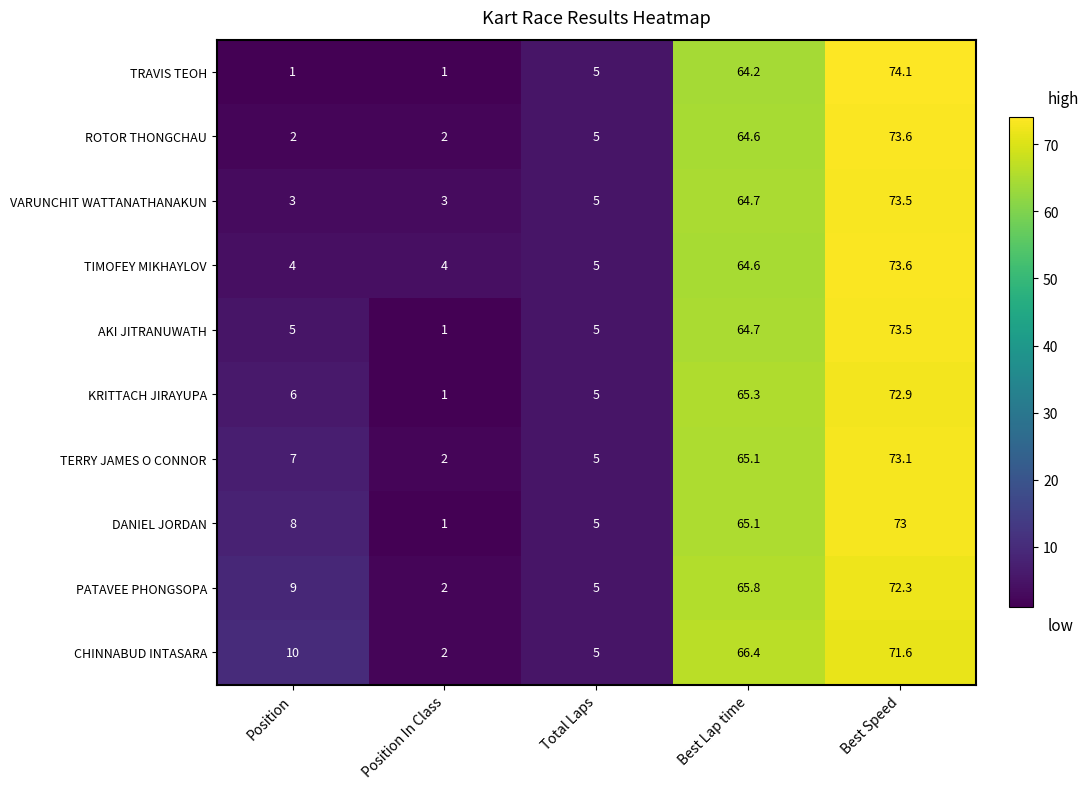

What is the minimum value shown in the chart?

1.0